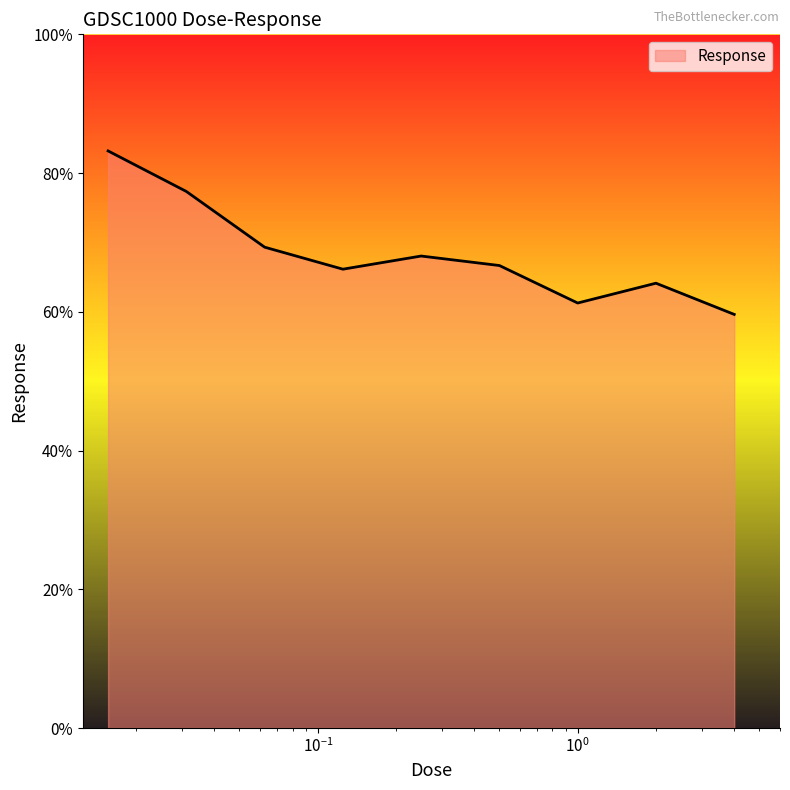

True or false: the data has more than 0 interior local peaks.

True